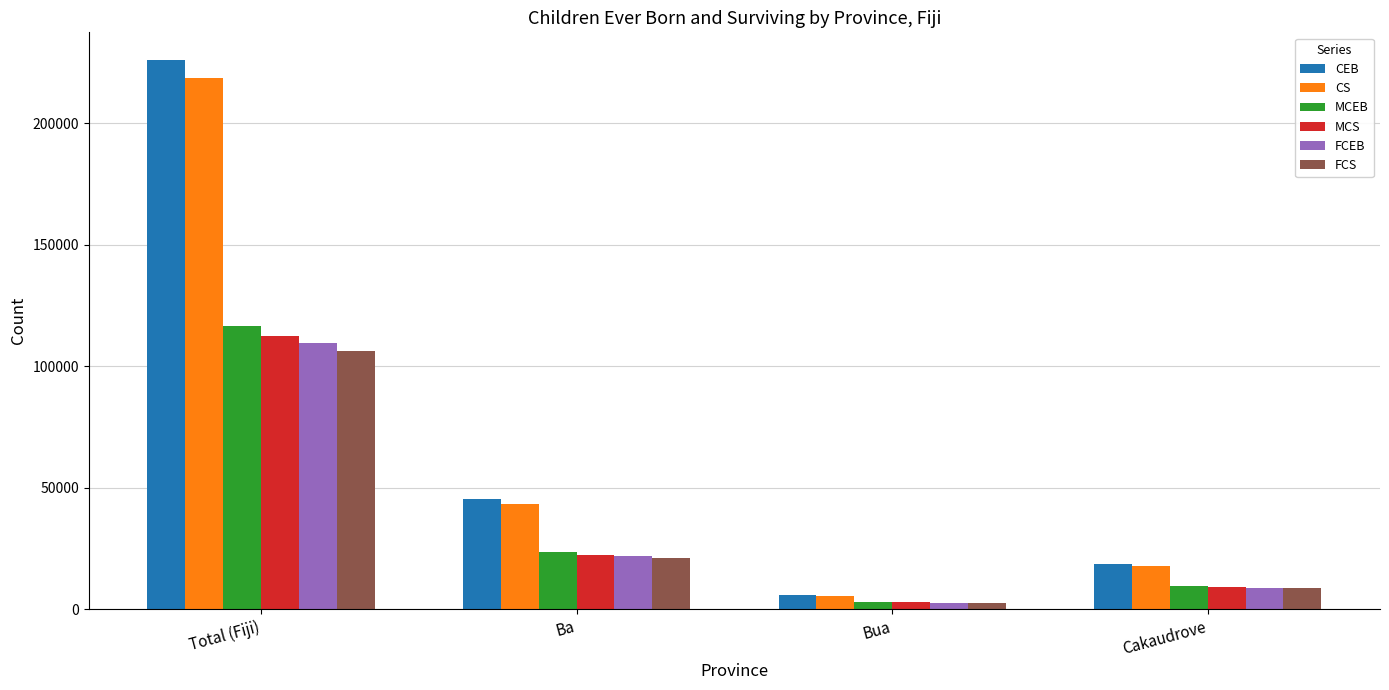

What is the sum of the MCEB values at Bua and Cakaudrove?

12604